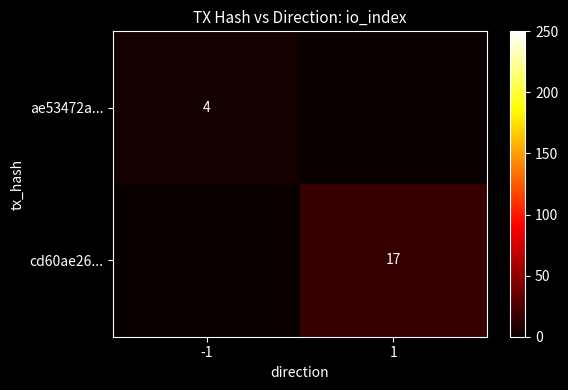

Is the value of ae53472a... at -1 greater than the value of cd60ae26... at 1?

No